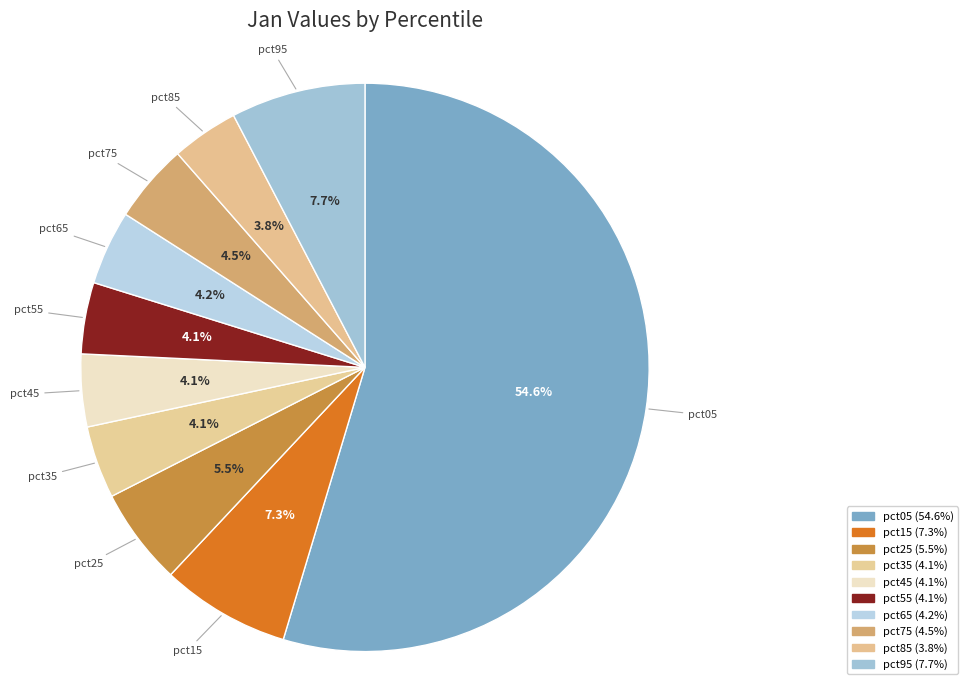

Is the sum of pct65 and pct85 greater than half?

No